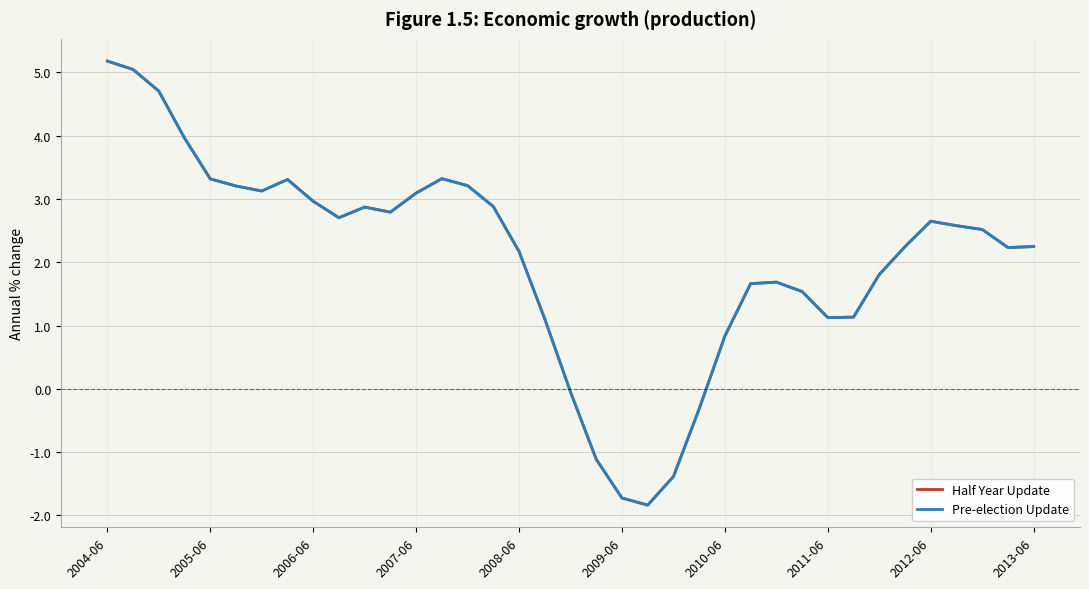

How many lines are shown in the chart?

2